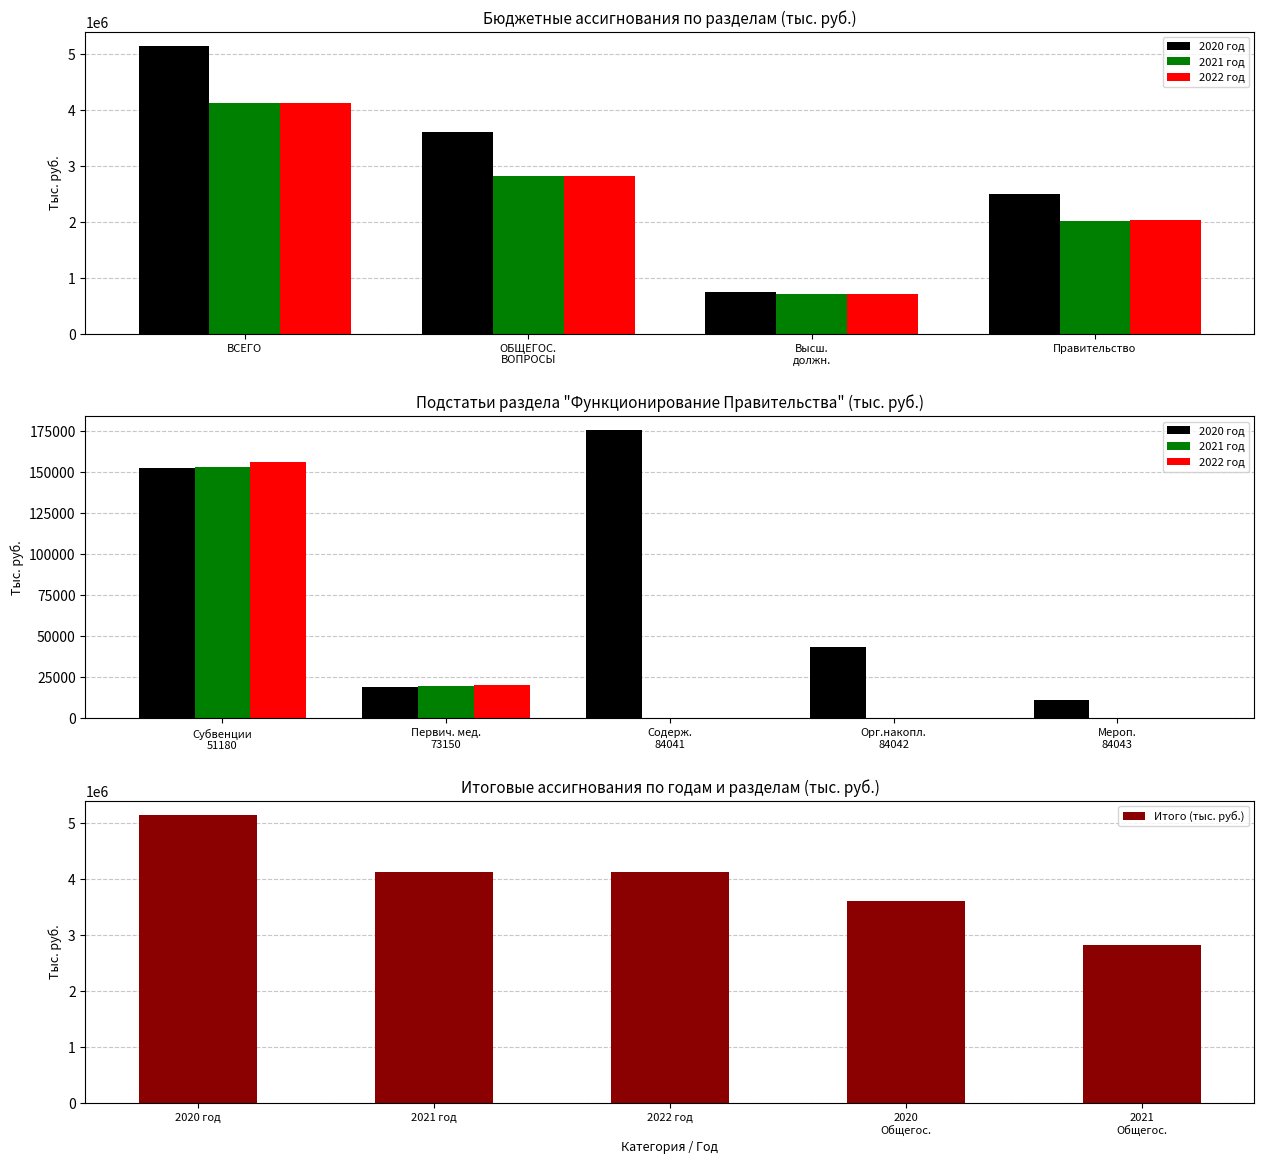

At which label does Итого (тыс. руб.) reach its peak?

2020 год